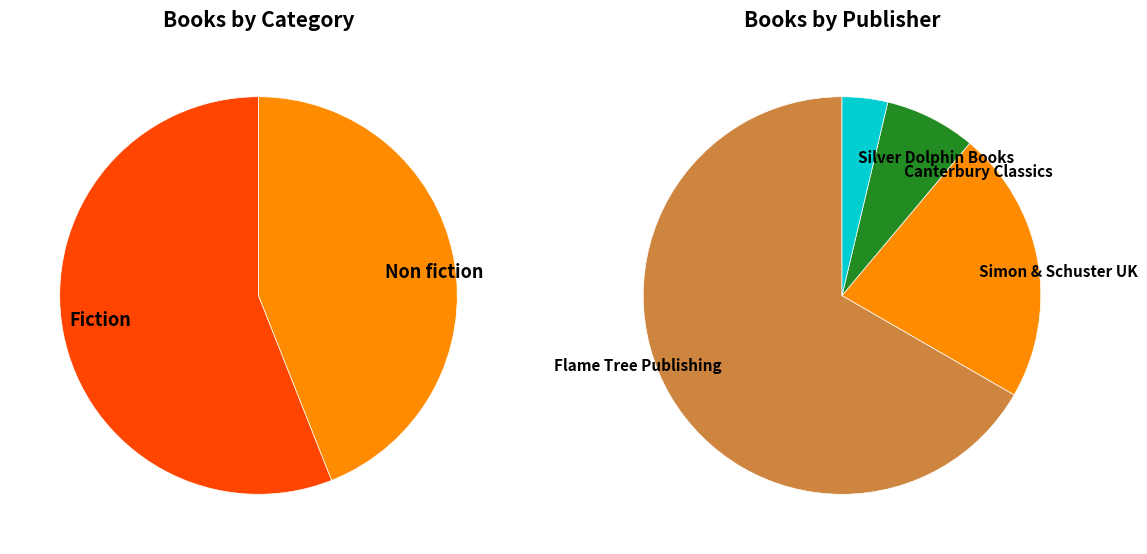

To the nearest percent, what percentage of the pie is Fiction?

56%